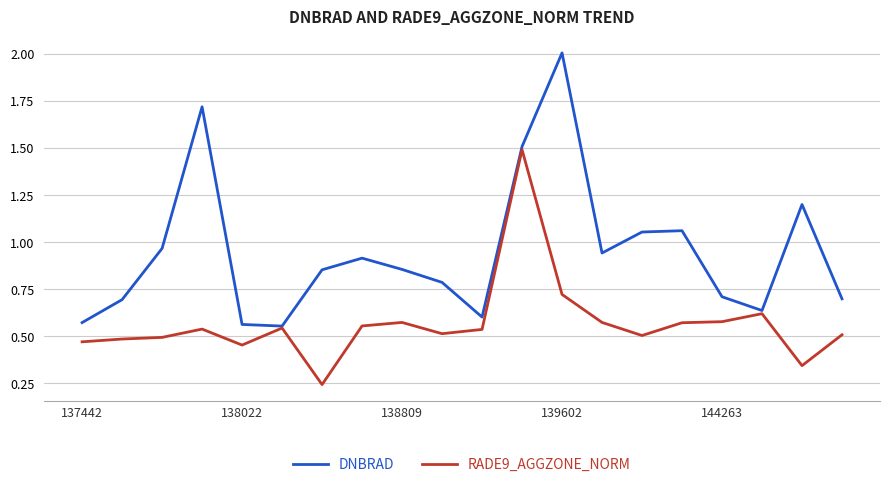

Rank the series by their average value, from highest to lowest.

DNBRAD, RADE9_AGGZONE_NORM